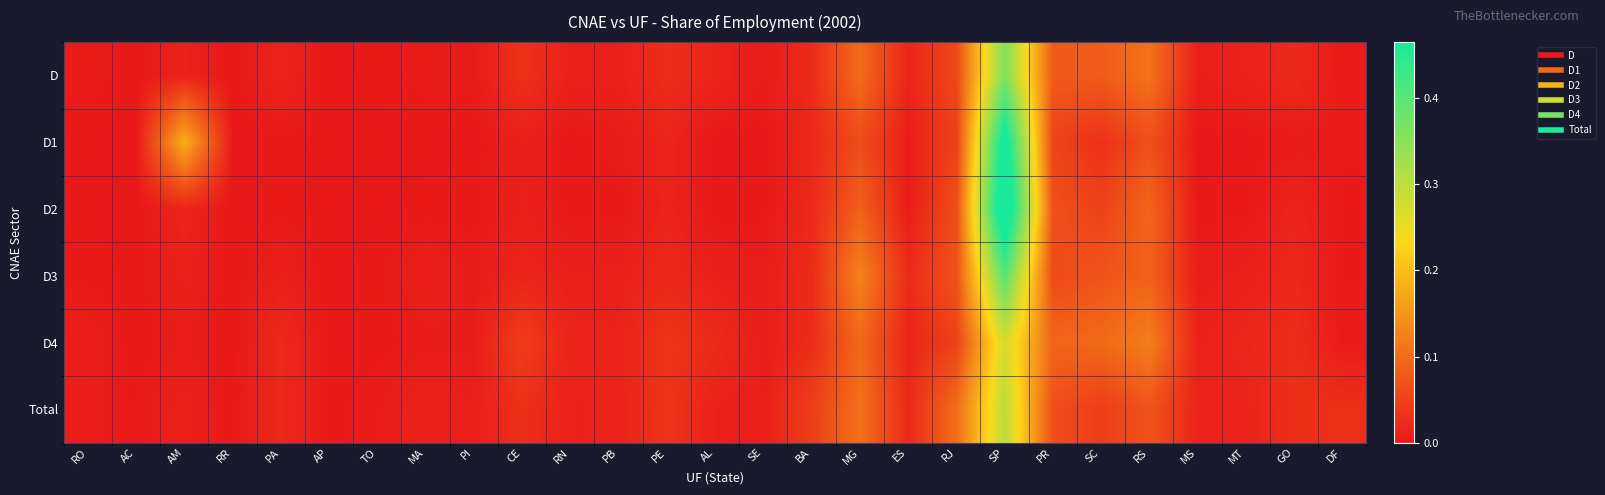

Reading right to left, transcribe all the data shown in this chart.

D: DF=0.0	GO=0.0	MT=0.0	MS=0.0	RS=0.1	SC=0.1	PR=0.1	SP=0.4	RJ=0.1	ES=0.0	MG=0.1	BA=0.0	SE=0.0	AL=0.0	PE=0.0	PB=0.0	RN=0.0	CE=0.0	PI=0.0	MA=0.0	TO=0.0	AP=0.0	PA=0.0	RR=0.0	AM=0.0	AC=0.0	RO=0.0
D1: DF=0.0	GO=0.0	MT=0.0	MS=0.0	RS=0.1	SC=0.0	PR=0.1	SP=0.5	RJ=0.0	ES=0.0	MG=0.1	BA=0.0	SE=0.0	AL=0.0	PE=0.0	PB=0.0	RN=0.0	CE=0.0	PI=0.0	MA=0.0	TO=0.0	AP=0.0	PA=0.0	RR=0.0	AM=0.2	AC=0.0	RO=0.0
D2: DF=0.0	GO=0.0	MT=0.0	MS=0.0	RS=0.1	SC=0.1	PR=0.1	SP=0.5	RJ=0.1	ES=0.0	MG=0.1	BA=0.0	SE=0.0	AL=0.0	PE=0.0	PB=0.0	RN=0.0	CE=0.0	PI=0.0	MA=0.0	TO=0.0	AP=0.0	PA=0.0	RR=0.0	AM=0.0	AC=0.0	RO=0.0
D3: DF=0.0	GO=0.0	MT=0.0	MS=0.0	RS=0.1	SC=0.1	PR=0.1	SP=0.4	RJ=0.1	ES=0.0	MG=0.1	BA=0.0	SE=0.0	AL=0.0	PE=0.0	PB=0.0	RN=0.0	CE=0.0	PI=0.0	MA=0.0	TO=0.0	AP=0.0	PA=0.0	RR=0.0	AM=0.0	AC=0.0	RO=0.0
D4: DF=0.0	GO=0.0	MT=0.0	MS=0.0	RS=0.1	SC=0.1	PR=0.1	SP=0.3	RJ=0.0	ES=0.0	MG=0.1	BA=0.0	SE=0.0	AL=0.0	PE=0.0	PB=0.0	RN=0.0	CE=0.0	PI=0.0	MA=0.0	TO=0.0	AP=0.0	PA=0.0	RR=0.0	AM=0.0	AC=0.0	RO=0.0
Total: DF=0.0	GO=0.0	MT=0.0	MS=0.0	RS=0.1	SC=0.0	PR=0.1	SP=0.3	RJ=0.1	ES=0.0	MG=0.1	BA=0.0	SE=0.0	AL=0.0	PE=0.0	PB=0.0	RN=0.0	CE=0.0	PI=0.0	MA=0.0	TO=0.0	AP=0.0	PA=0.0	RR=0.0	AM=0.0	AC=0.0	RO=0.0